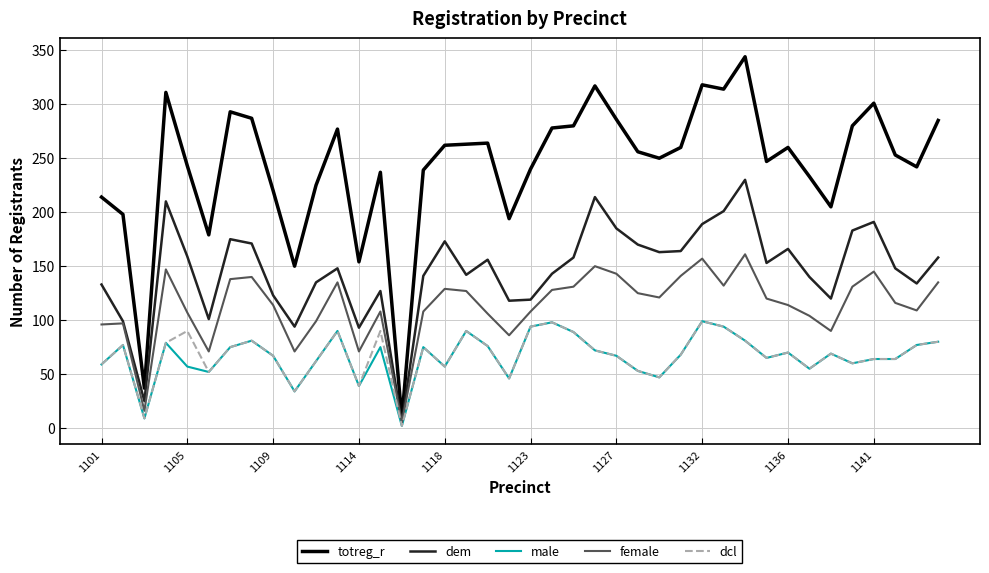

Which series has the widest spread of values?

totreg_r